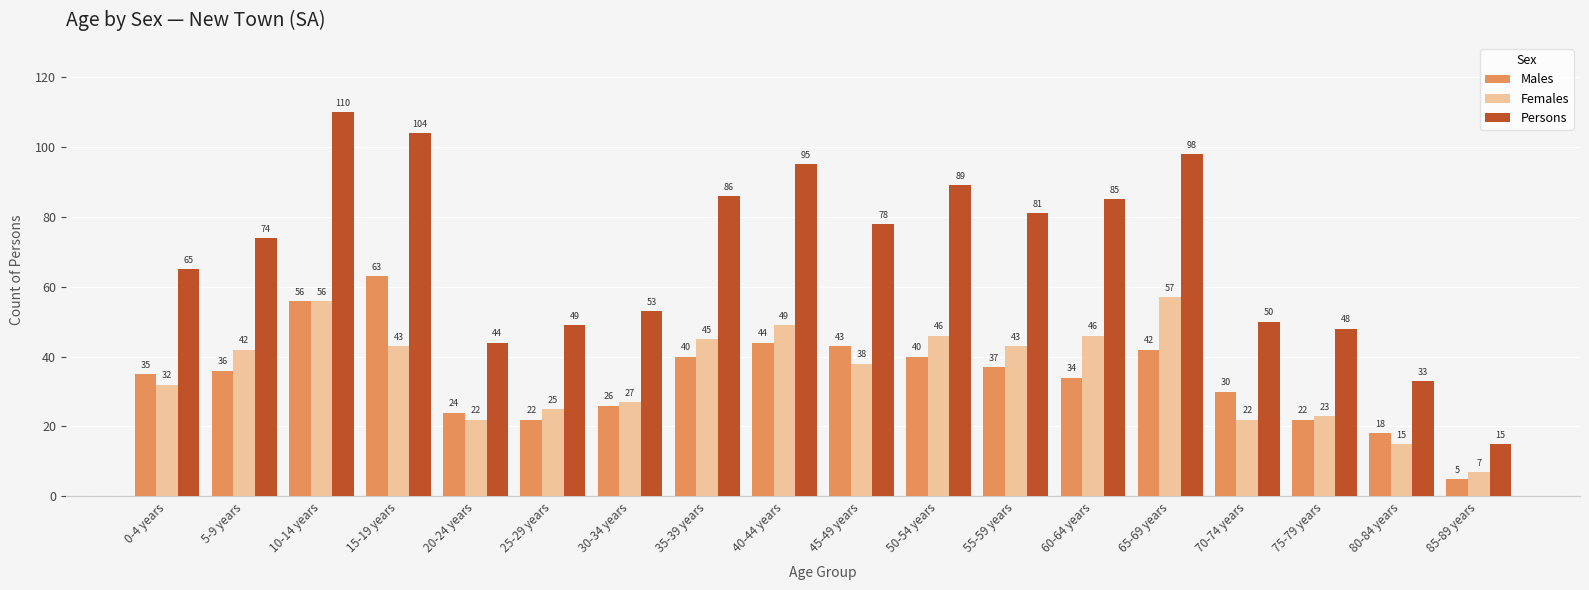

What is the sum of the Persons values at 10-14 years and 70-74 years?

160